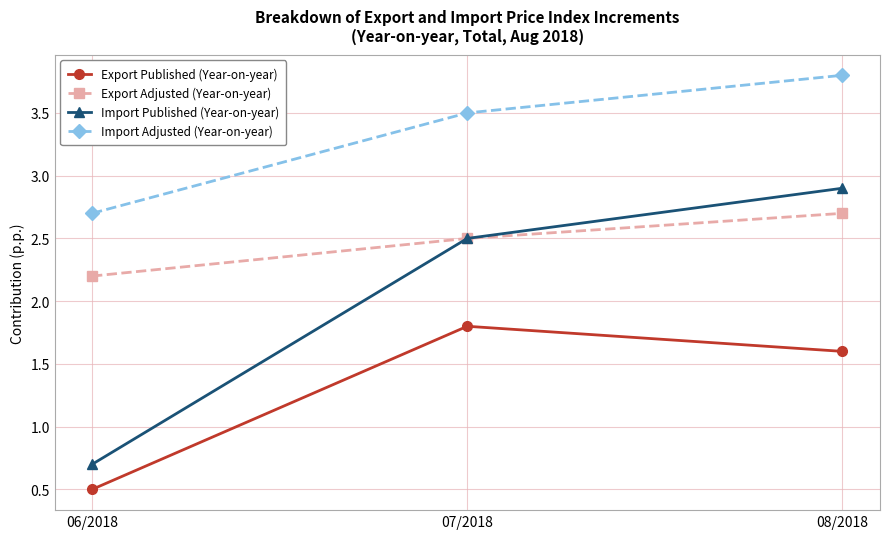

Reading left to right, what are all the values shown in this chart?

Export Published (Year-on-year): 06/2018=0.5	07/2018=1.8	08/2018=1.6
Export Adjusted (Year-on-year): 06/2018=2.2	07/2018=2.5	08/2018=2.7
Import Published (Year-on-year): 06/2018=0.7	07/2018=2.5	08/2018=2.9
Import Adjusted (Year-on-year): 06/2018=2.7	07/2018=3.5	08/2018=3.8